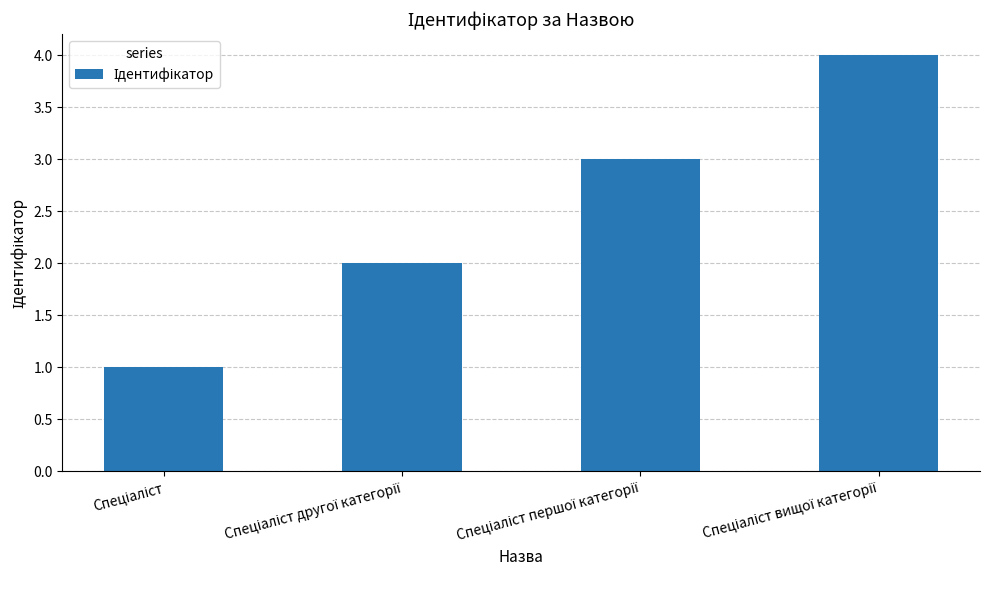

What is the sum of all values?

10